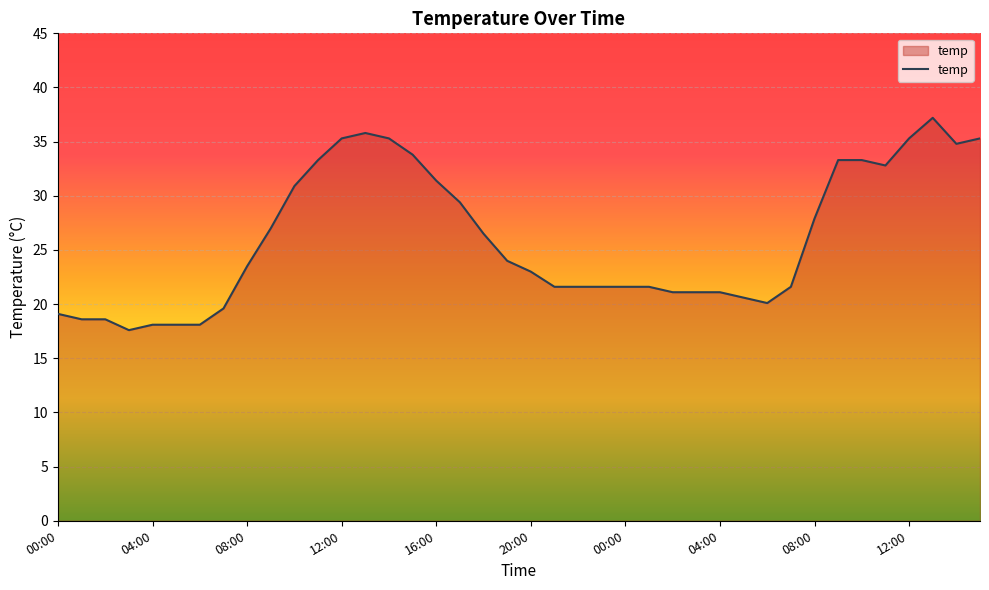

What is the difference between the maximum and minimum values?

19.6